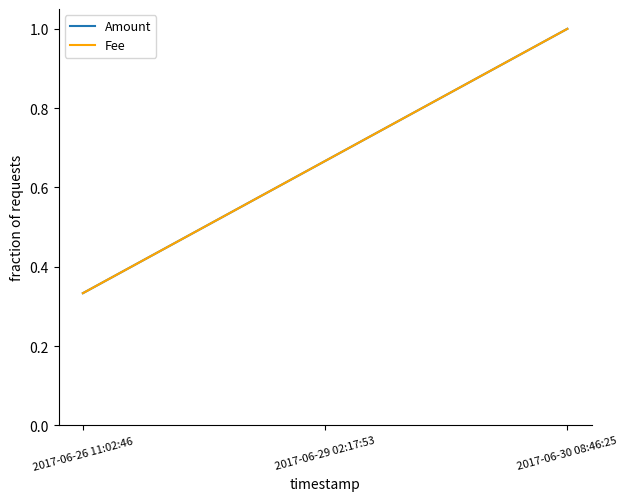

At which category is the sum across all series the highest?

2017-06-30 08:46:25